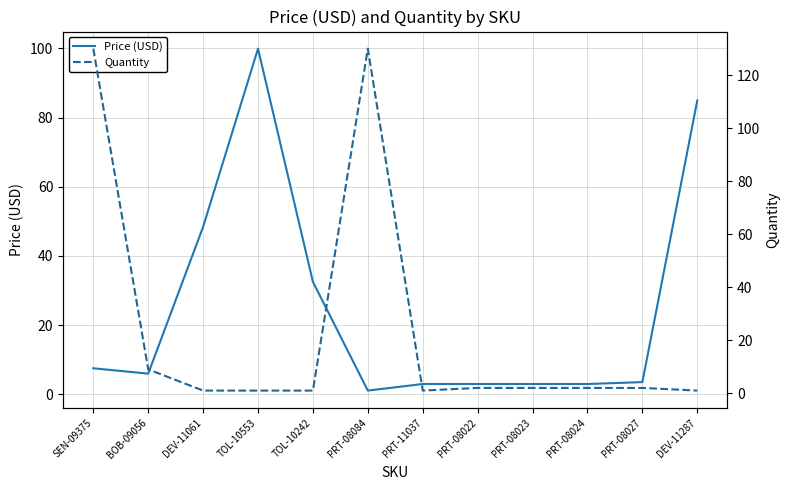

At which label is Price (USD) closest to 50?

DEV-11061